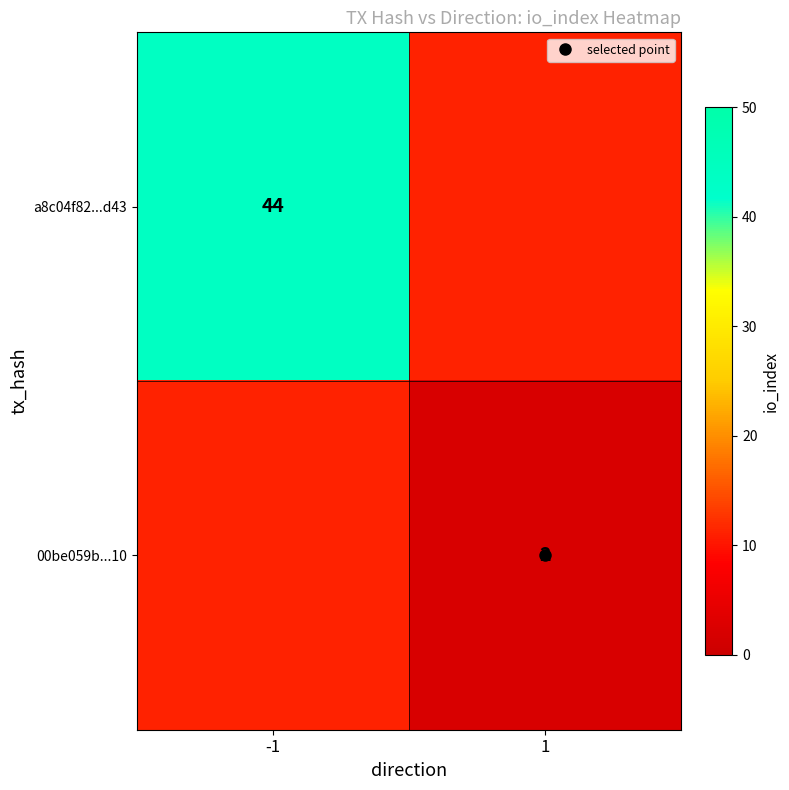

True or false: a8c04f82...d43 has a value of 44.0 at -1.

True